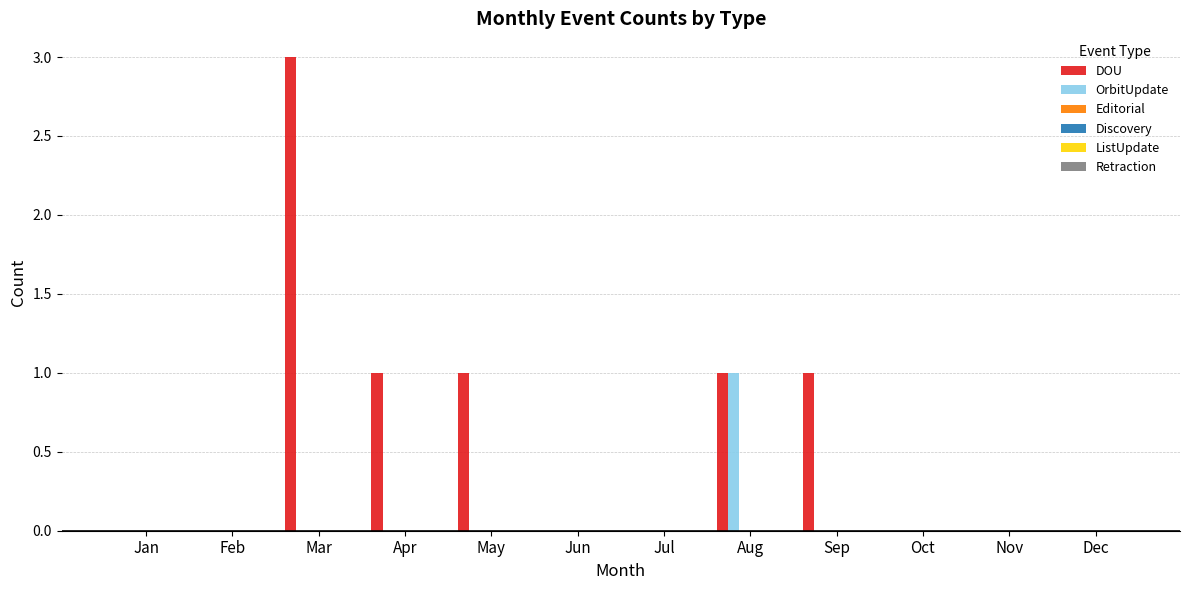

What is the average value of the DOU series?

1